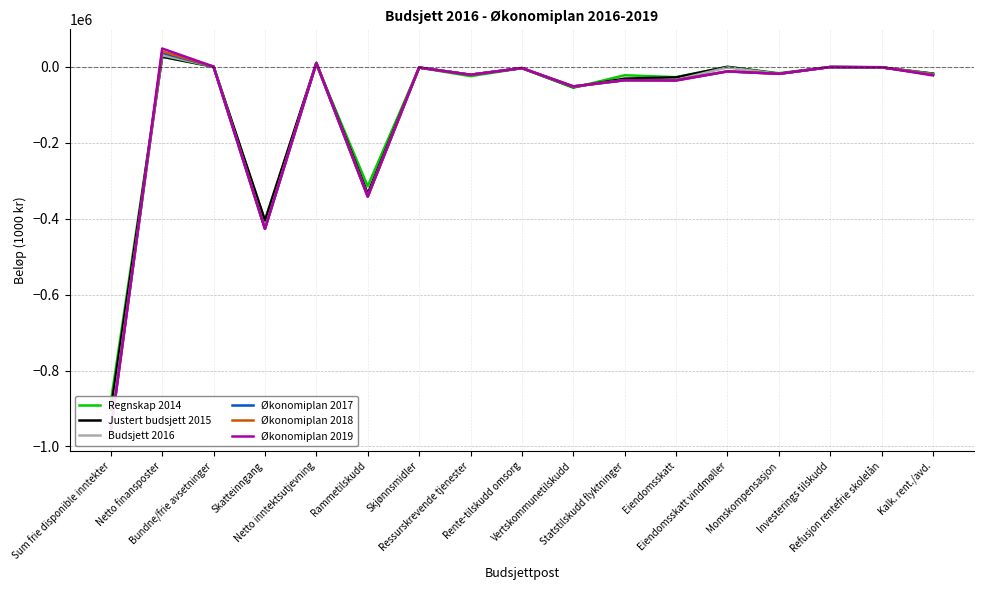

Rank the categories by Økonomiplan 2017 value from lowest to highest.

Sum frie disponible inntekter, Skatteinngang, Rammetilskudd, Vertskommunetilskudd, Statstilskudd flyktninger, Eiendomsskatt, Ressurskrevende tjenester, Kalk. rent./avd., Momskompensasjon, Eiendomsskatt vindmøller, Rente-tilskudd omsorg, Skjønnsmidler, Refusjon rentefrie skolelån, Investerings tilskudd, Bundne/frie avsetninger, Netto inntektsutjevning, Netto finansposter